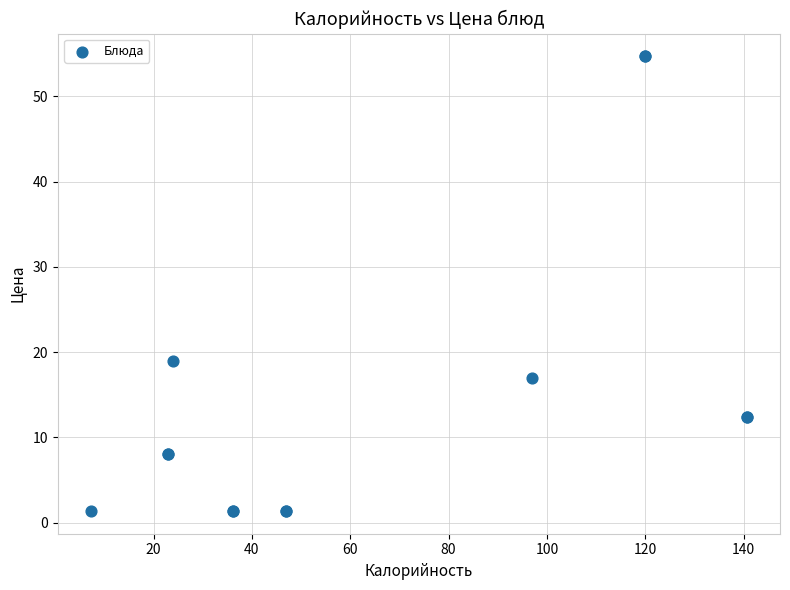

What Y value in the scatter plot is closest to 28?

19.0